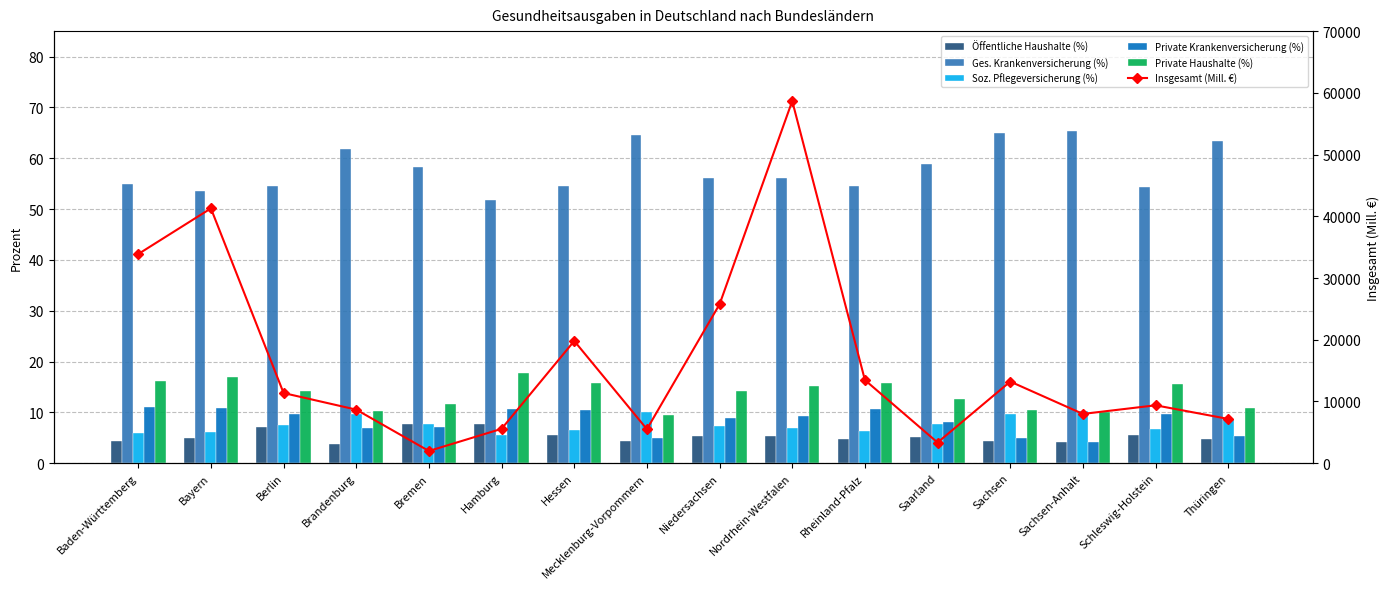

What is the label of the 1st bar from the right?

Thüringen